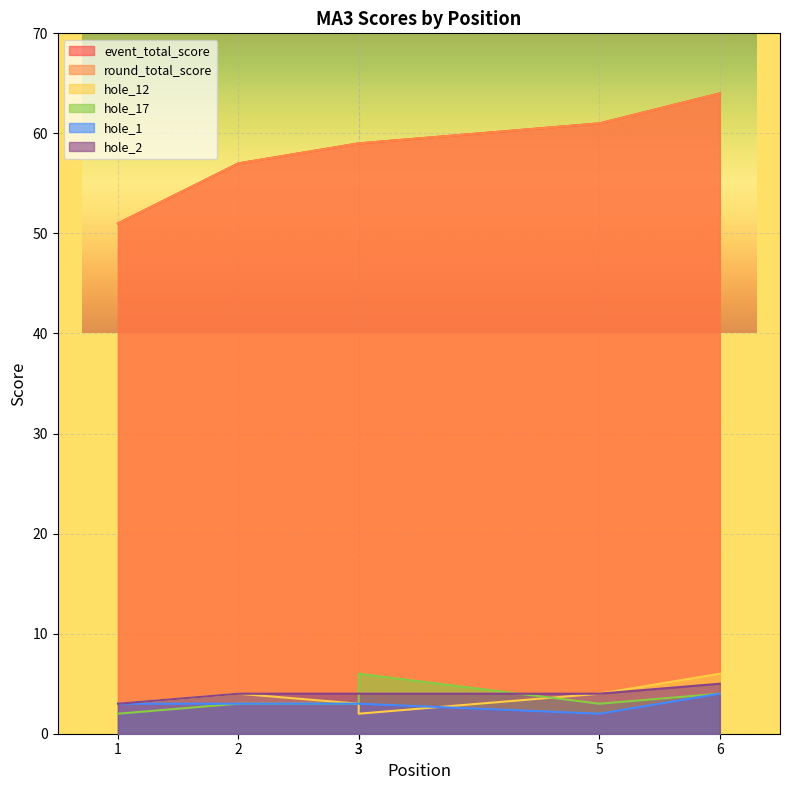

How many values in the event_total_score series exceed 59?

2